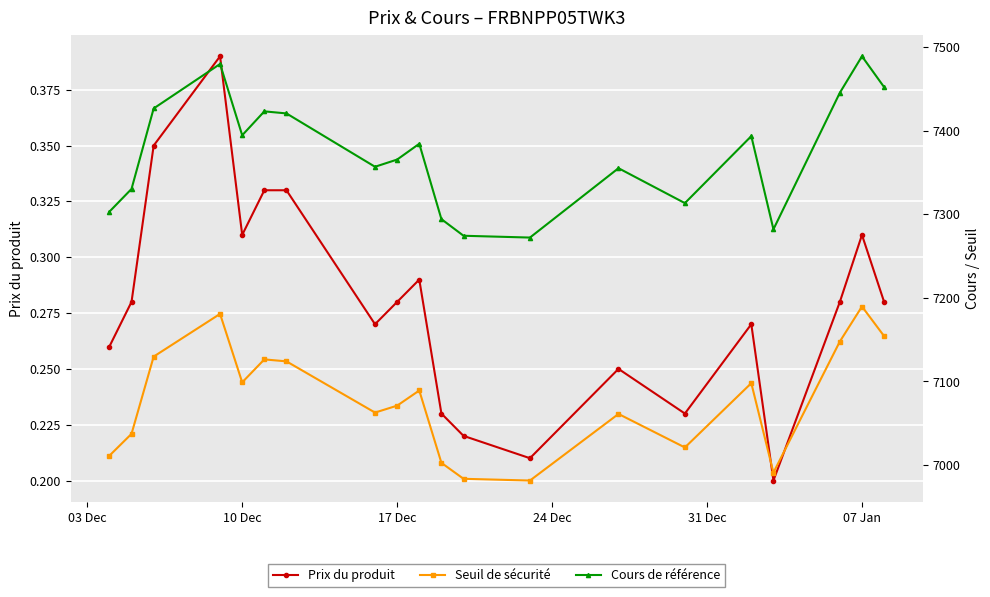

Count the Prix du produit values in the range 0 to 1.

20